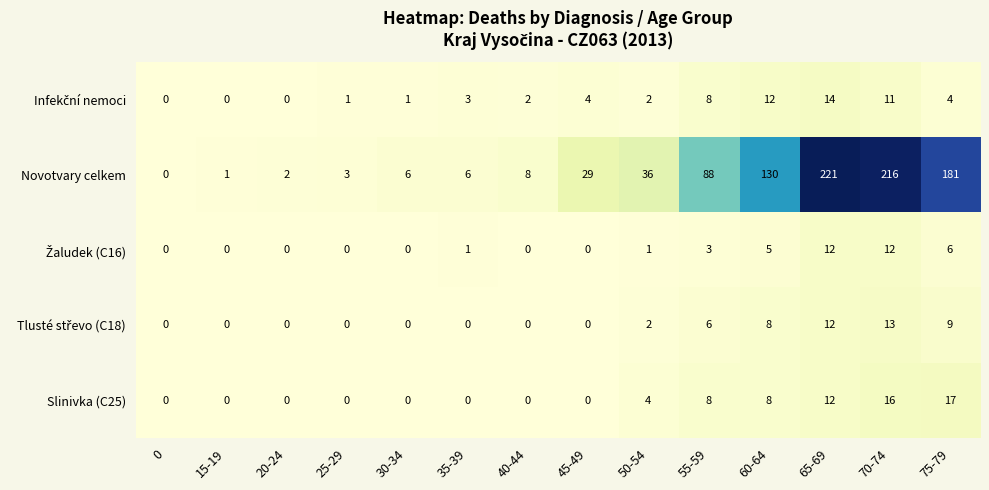

At which category is the sum across all series the highest?

65-69